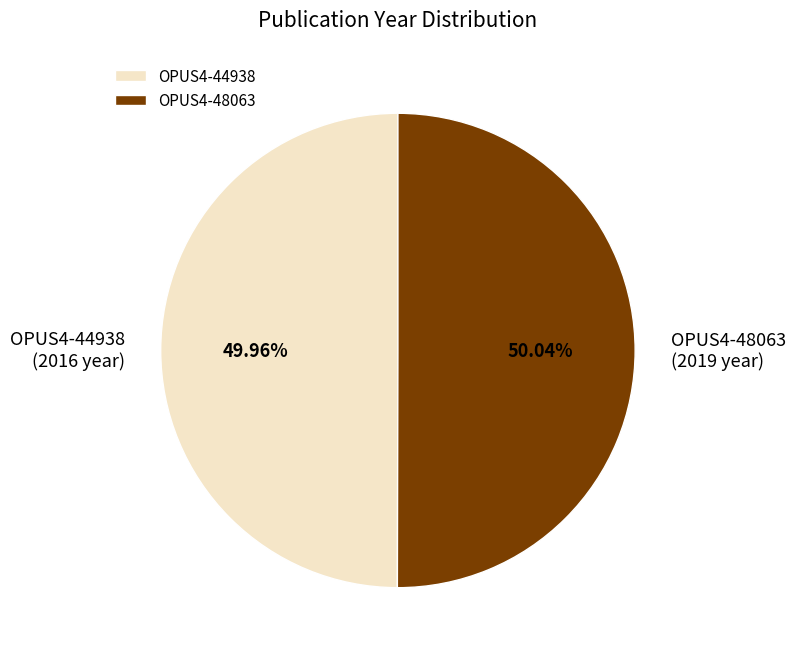

Is there a majority slice in this chart?

Yes